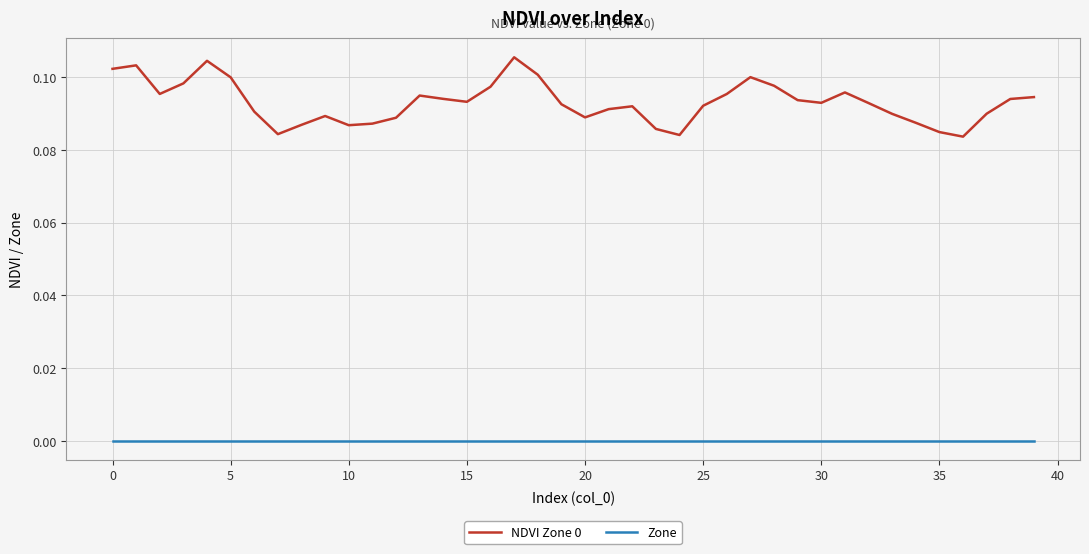

How many lines are shown in the chart?

2